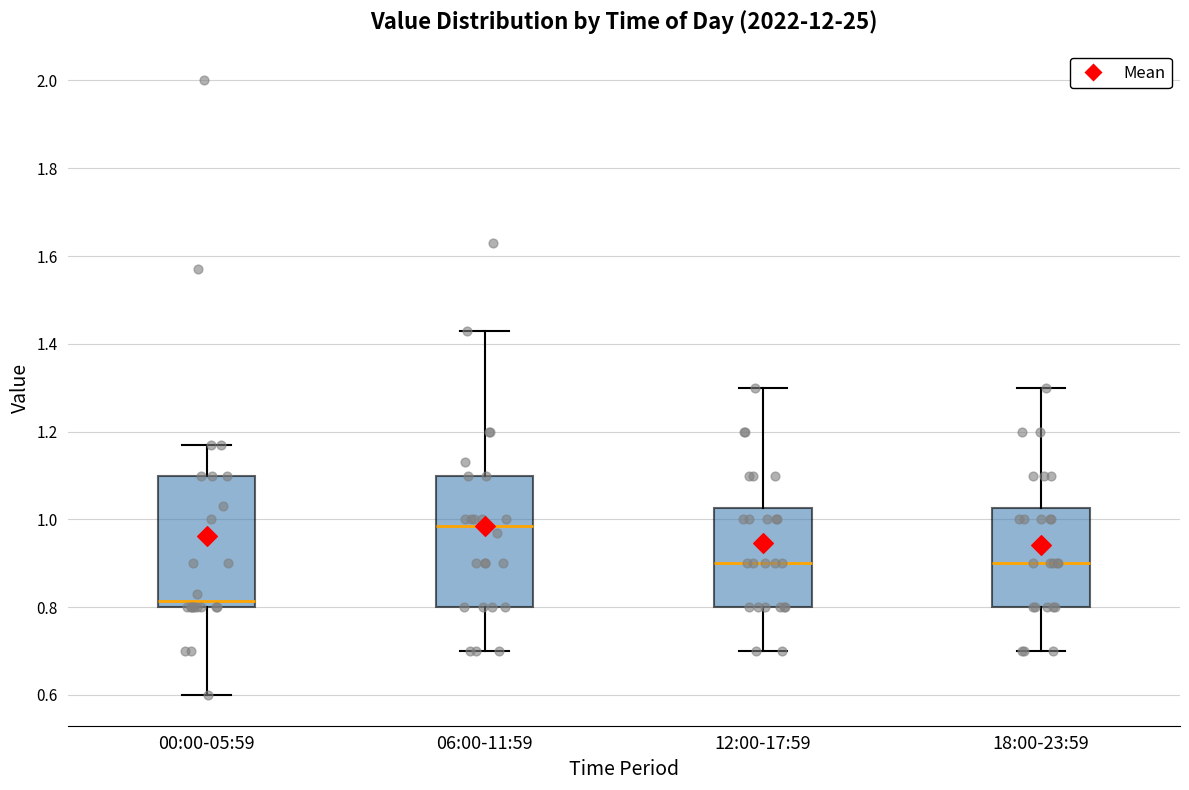

Reading left to right, transcribe this box plot: for each box, give where its median line is, the range the box spans, and where its two whiskers end, as read against the y-axis. The values are not printed on the chart, so give them approximately, as read against the axis.

00:00-05:59: median 0.82, box 0.80 to 1.10, whiskers 0.60 to 1.18
06:00-11:59: median 0.98, box 0.80 to 1.10, whiskers 0.70 to 1.44
12:00-17:59: median 0.90, box 0.80 to 1.02, whiskers 0.70 to 1.30
18:00-23:59: median 0.90, box 0.80 to 1.02, whiskers 0.70 to 1.30